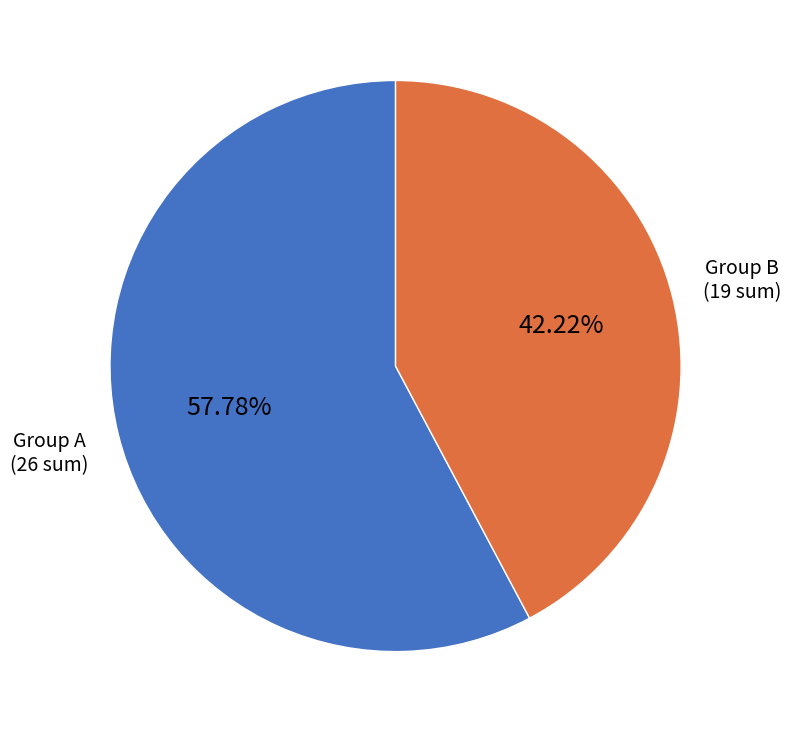

Is there a majority slice in this chart?

Yes